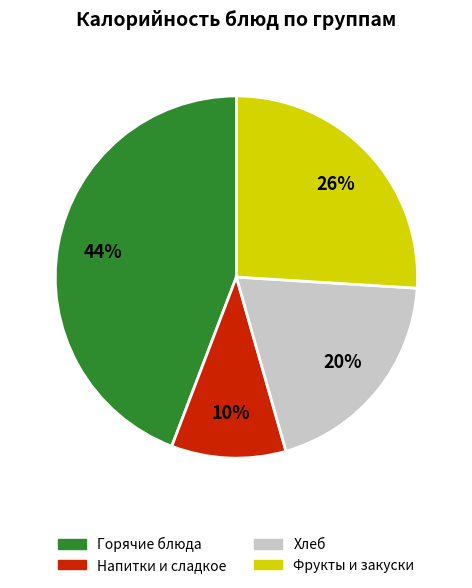

To the nearest percent, what percentage of the pie is Напитки и сладкое?

10%